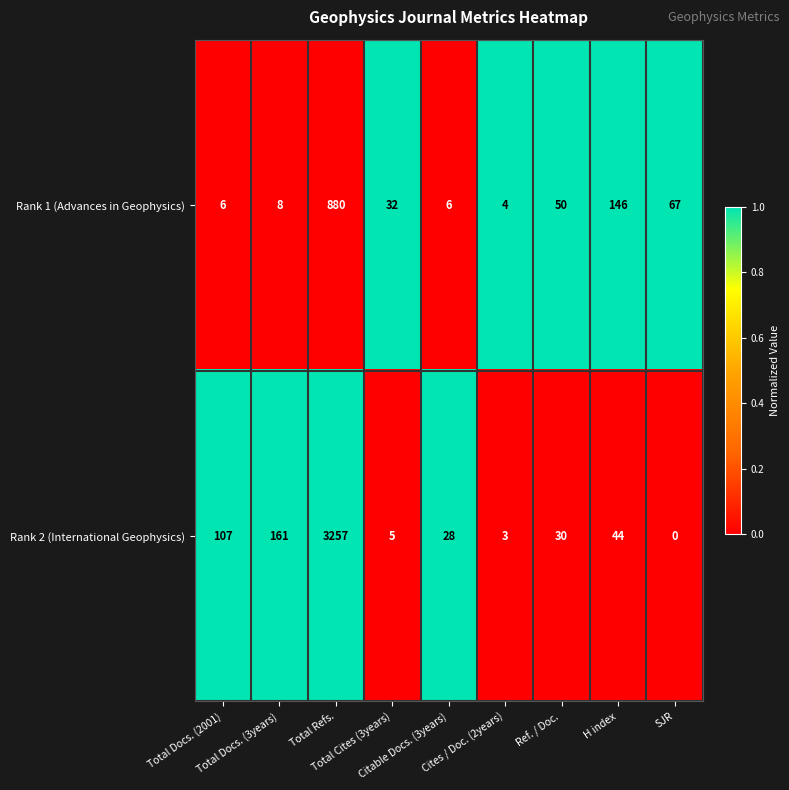

Rank the series by their maximum value, from highest to lowest.

Rank 2 (International Geophysics), Rank 1 (Advances in Geophysics)